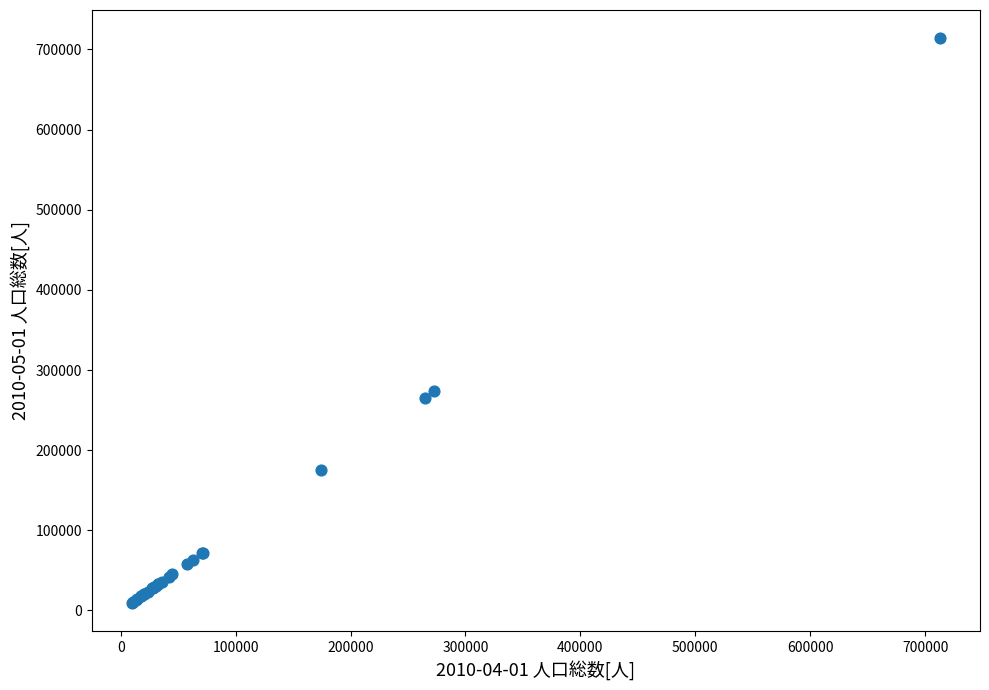

What Y value in the scatter plot is closest to 361849?

273490